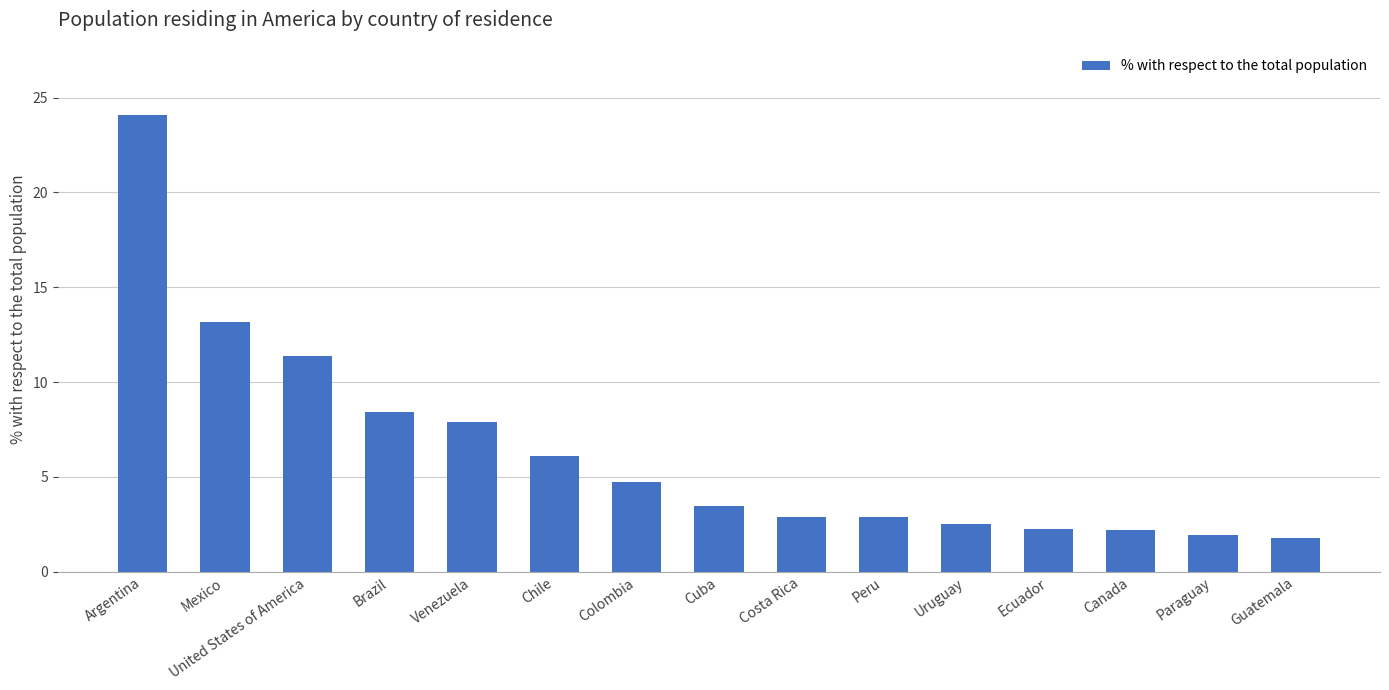

Which label corresponds to the largest value in the chart?

Argentina